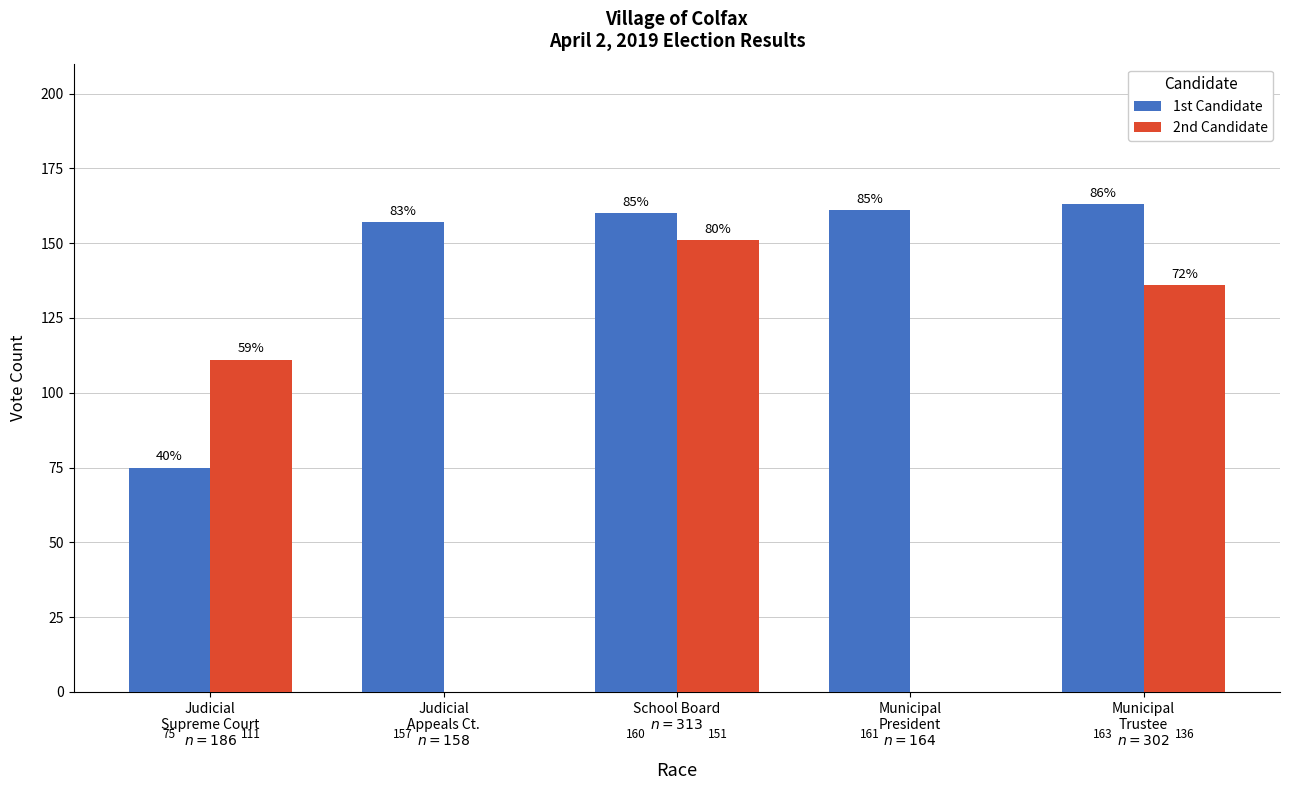

Reading right to left, transcribe all the data shown in this chart.

1st Candidate: Municipal
Trustee
$n = 302$=163	Municipal
President
$n = 164$=161	School Board
$n = 313$=160	Judicial
Appeals Ct.
$n = 158$=157	Judicial
Supreme Court
$n = 186$=75
2nd Candidate: Municipal
Trustee
$n = 302$=136	Municipal
President
$n = 164$=0	School Board
$n = 313$=151	Judicial
Appeals Ct.
$n = 158$=0	Judicial
Supreme Court
$n = 186$=111